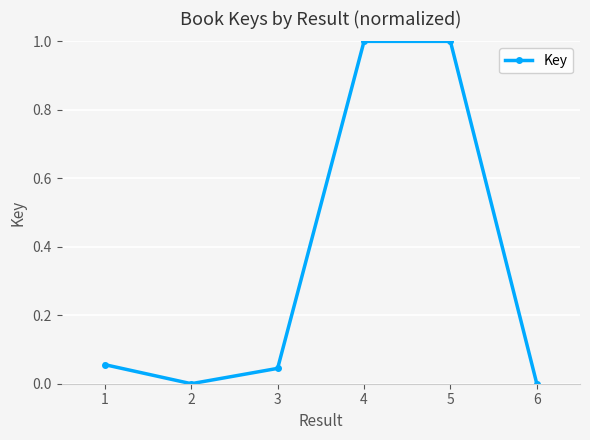

How many series are shown in this chart?

1